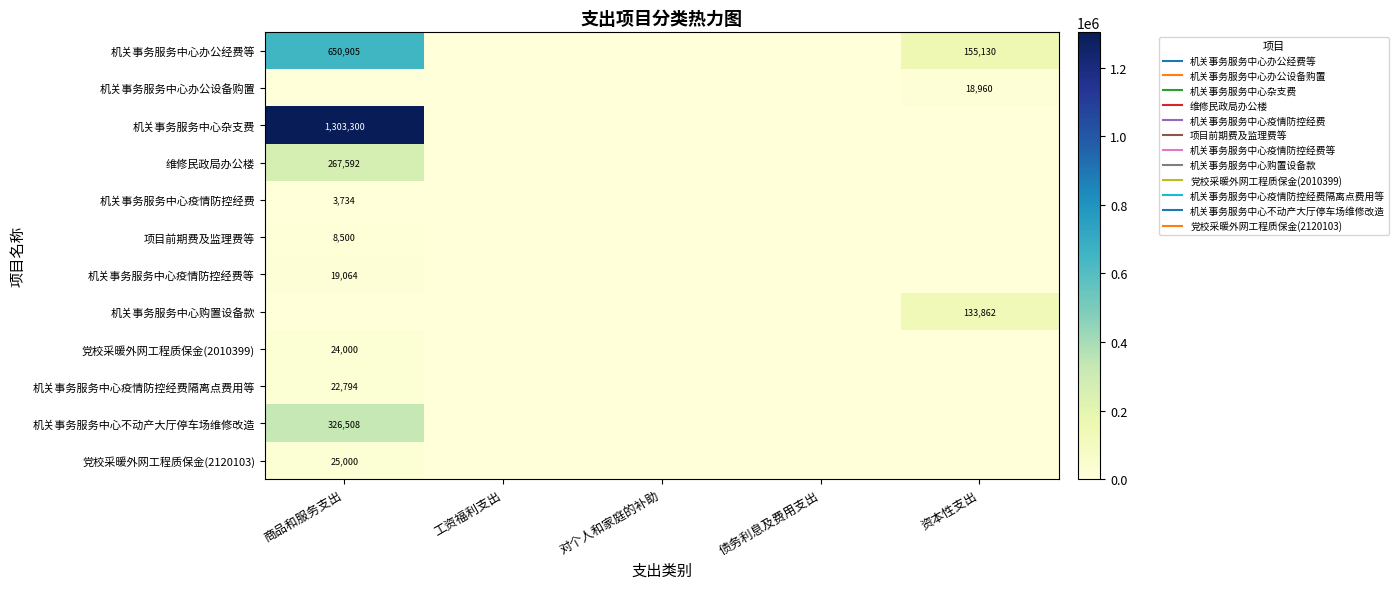

What is the average value of the 机关事务服务中心办公经费等 series?

161207.0